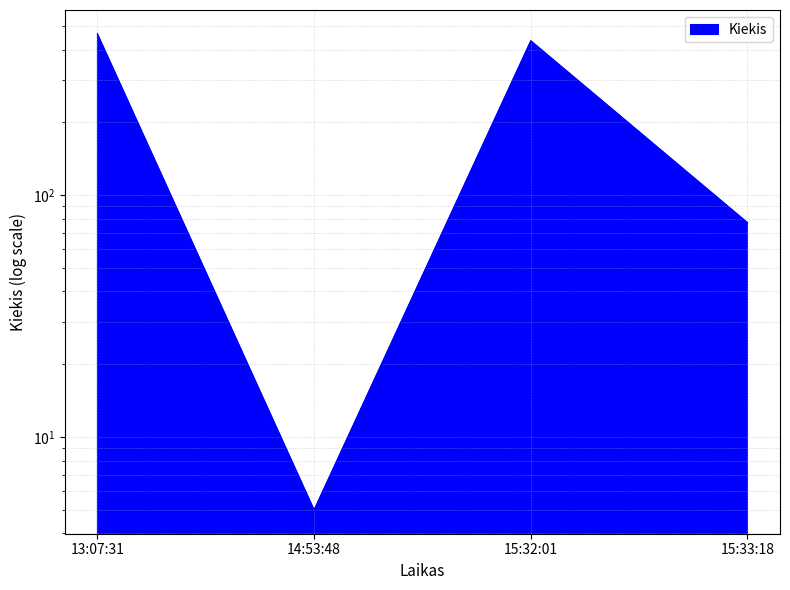

The value at 15:32:01 is 435. True or false?

True